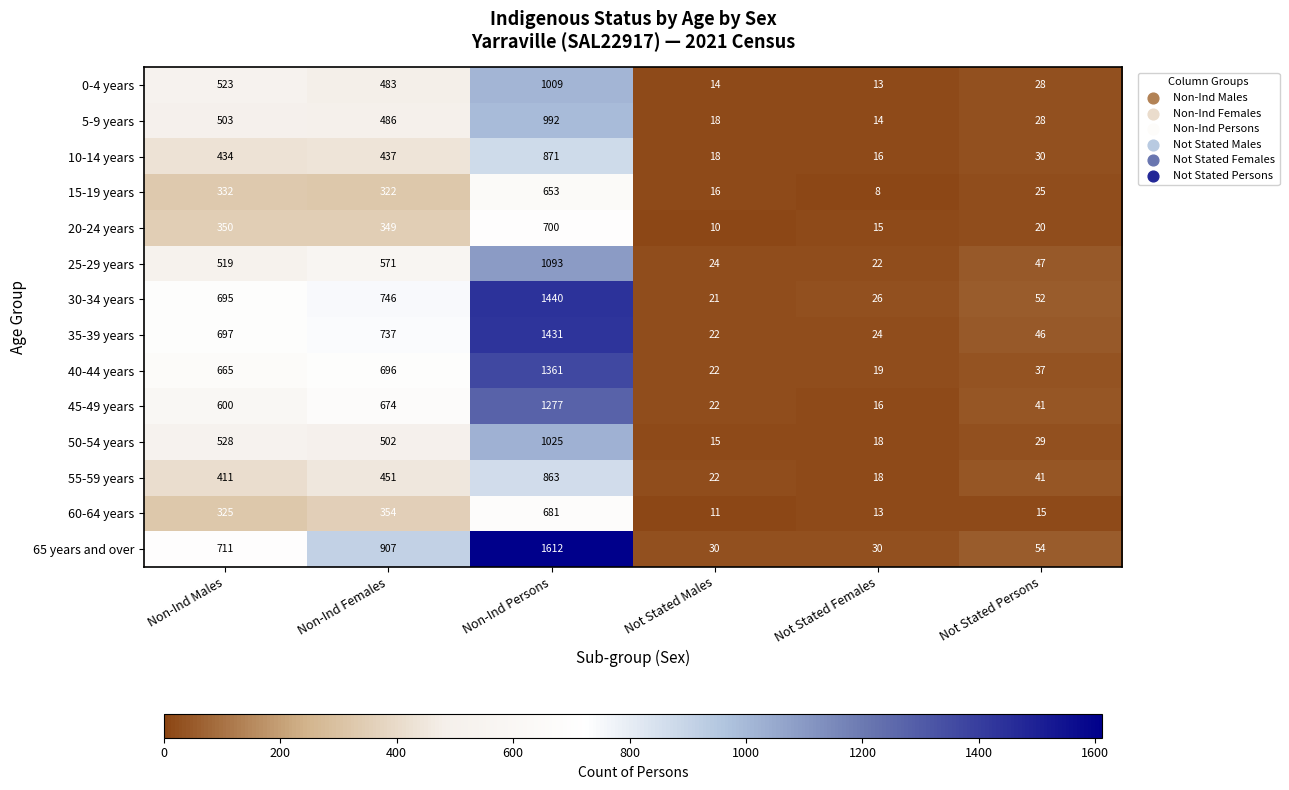

Which series has the widest spread of values?

65 years and over